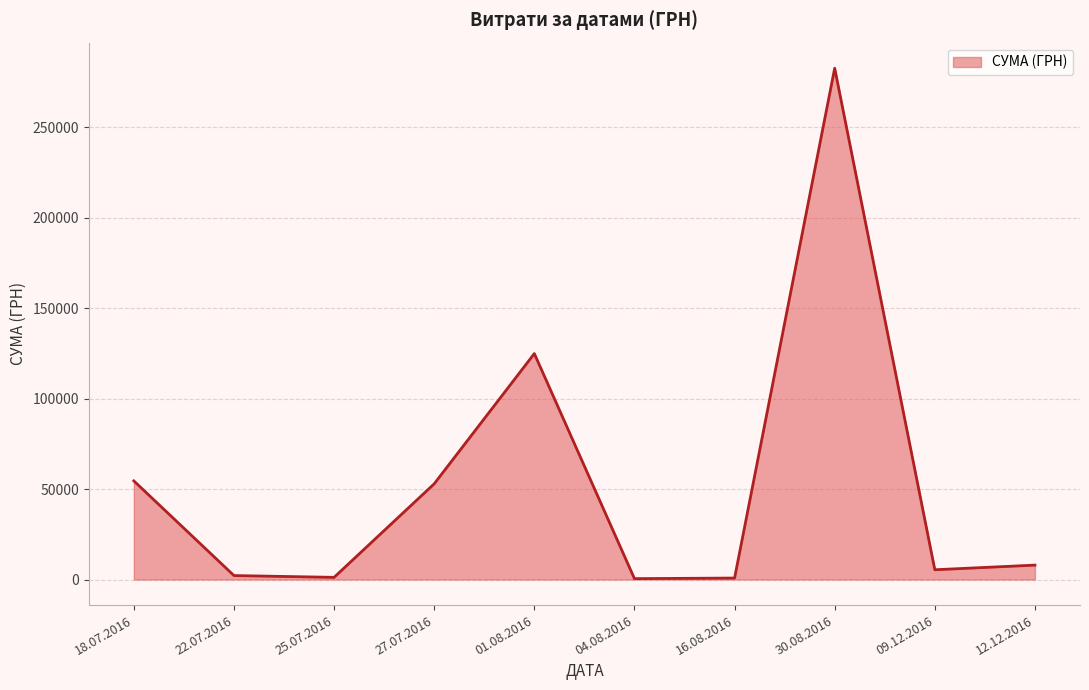

Which category has the highest value across all series?

30.08.2016